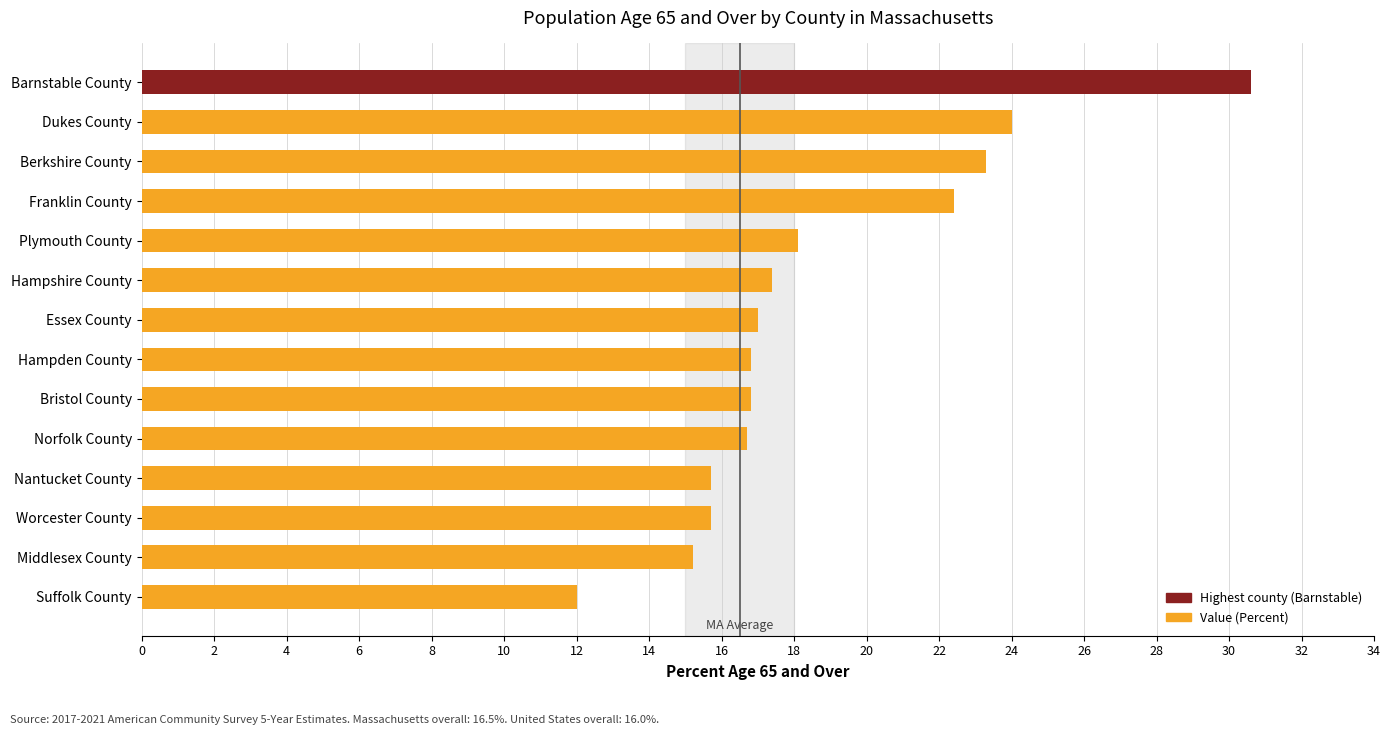

What is the difference between the values at Berkshire County and Barnstable County?

7.3